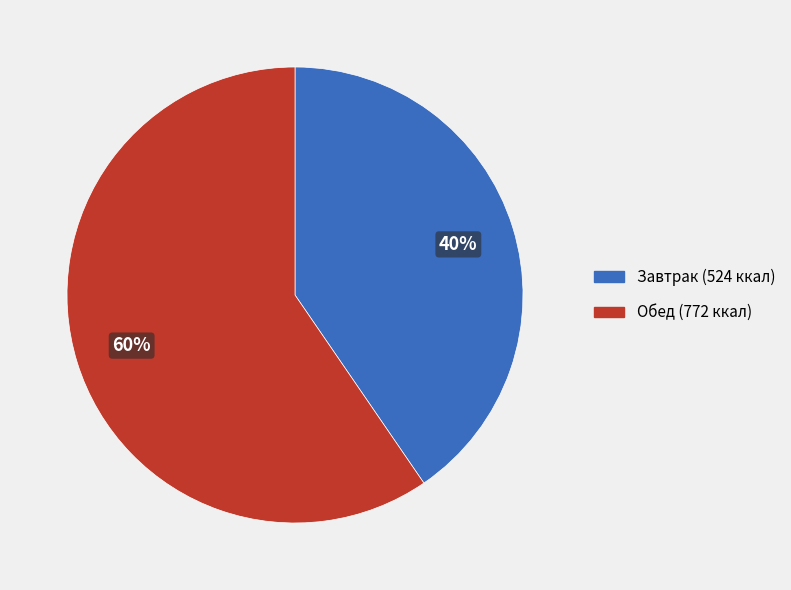

Does any single category account for the majority?

Yes